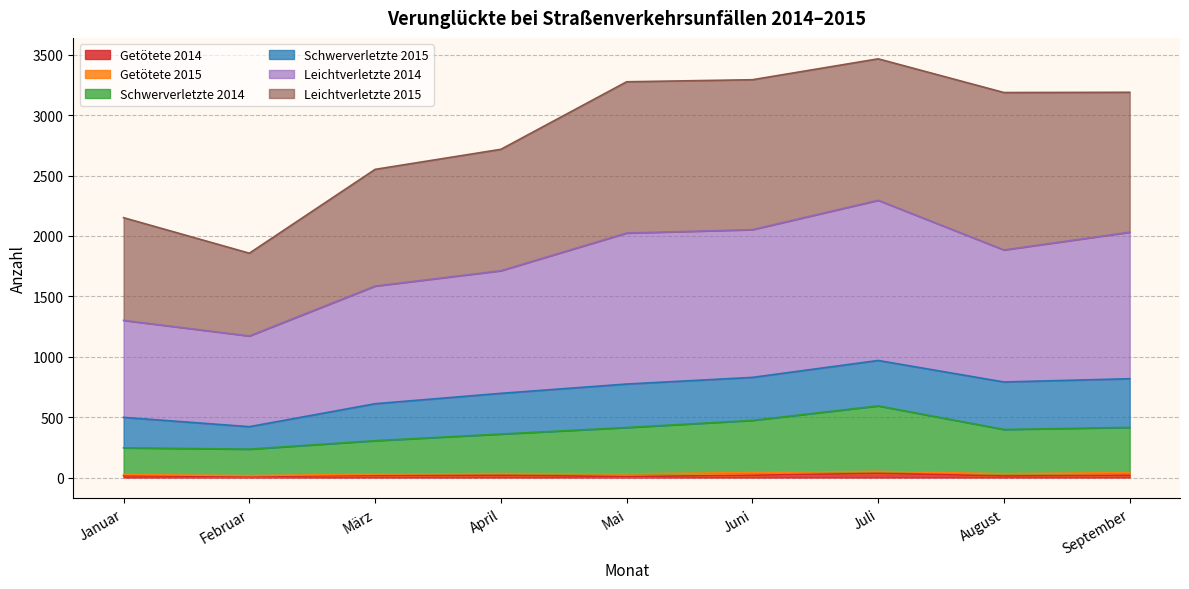

What is the sum of the Getötete 2014 values at Januar and März?

32